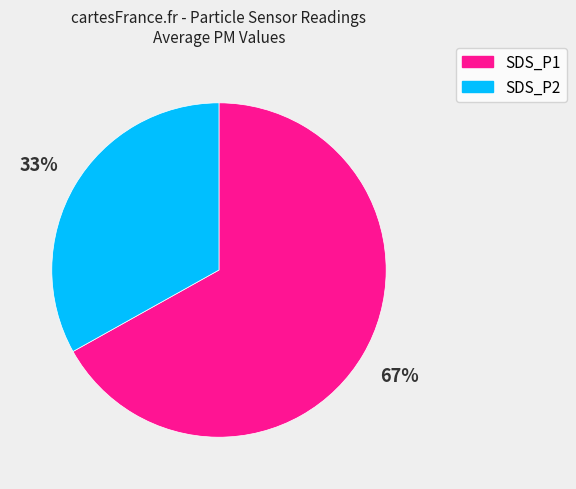

To the nearest percent, what portion does SDS_P1 represent?

67%